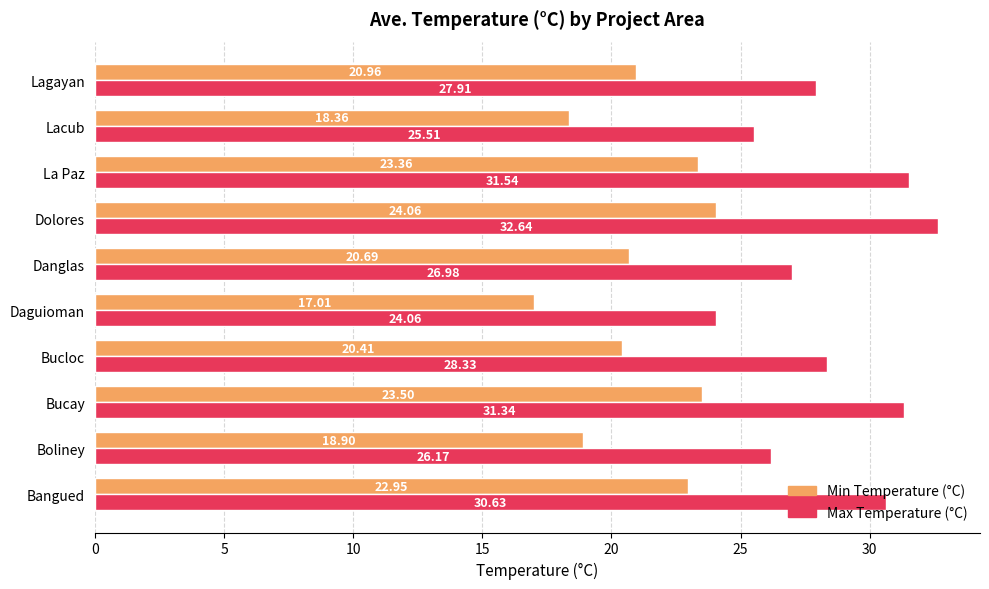

What is the spread (max minus min) of values at Danglas?

6.3